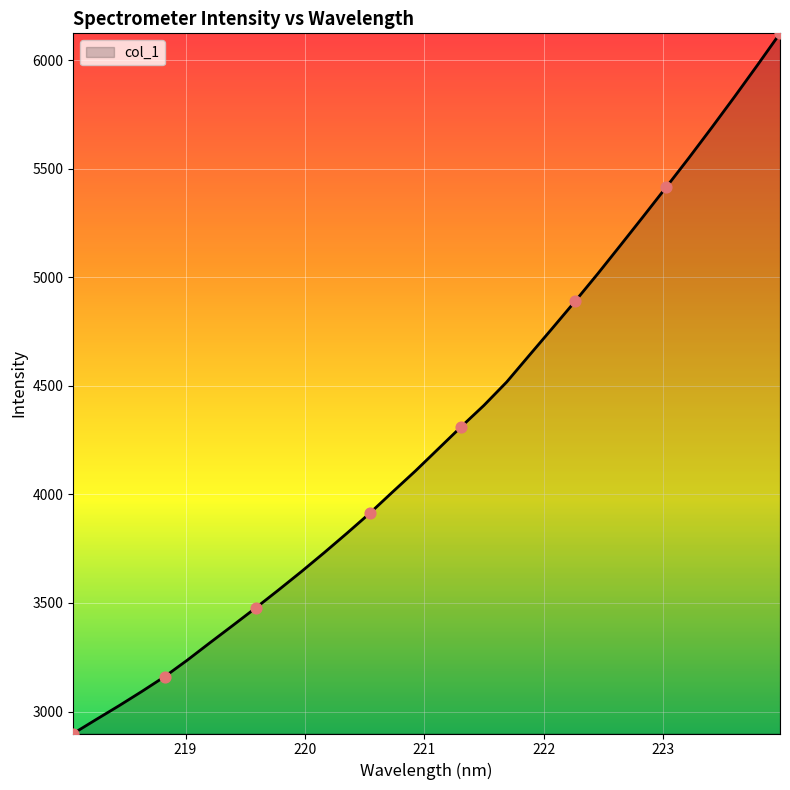

What is the greatest value displayed?

6122.9